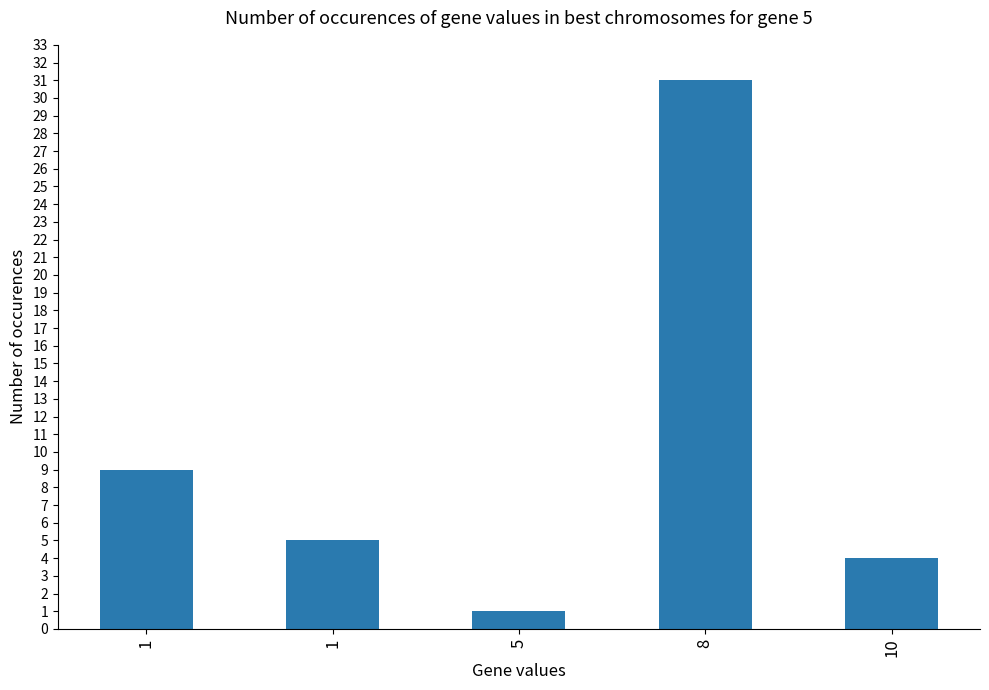

How many data points does each series have?

5